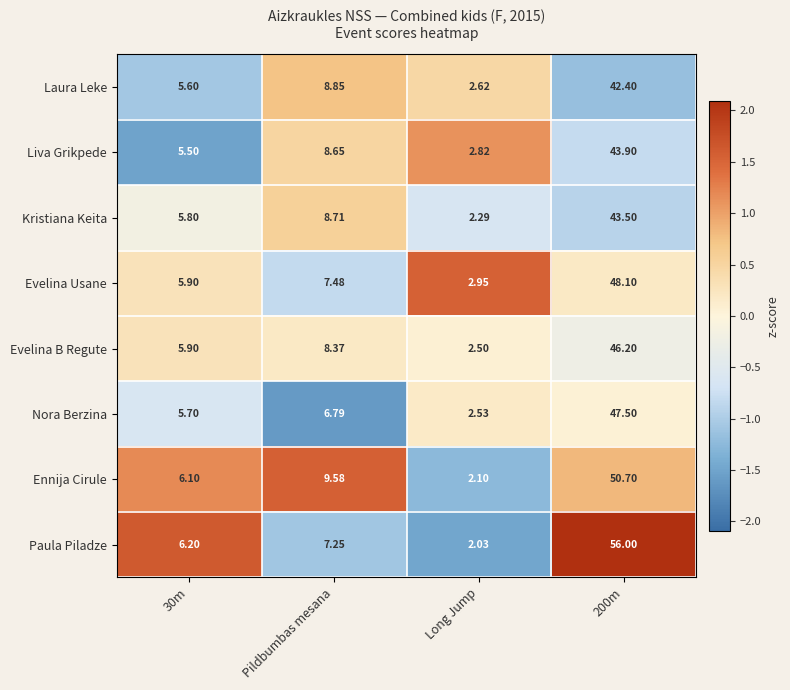

Where does the Ennija Cirule series first go above 9?

Pildbumbas mesana